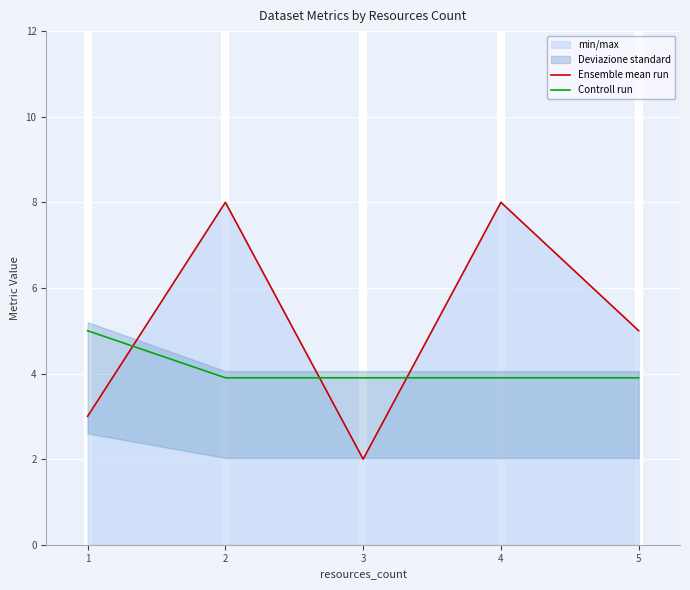

True or false: Ensemble mean run and Controll run cross at least once.

True